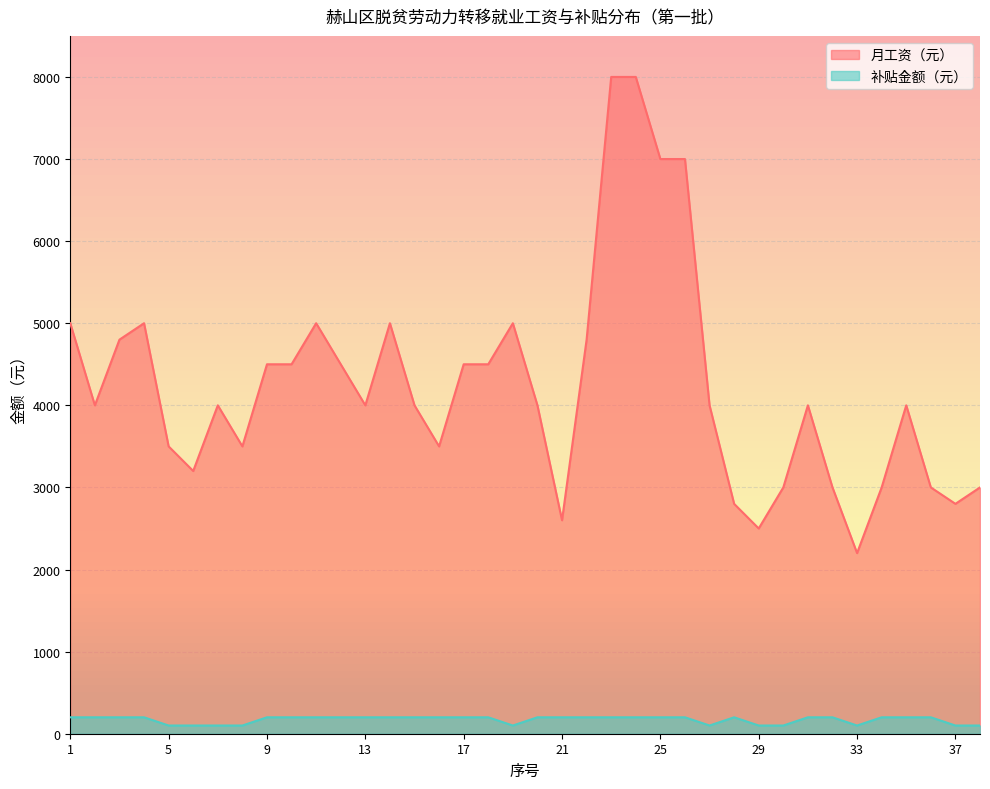

At how many categories does at least one series exceed 1606?

38